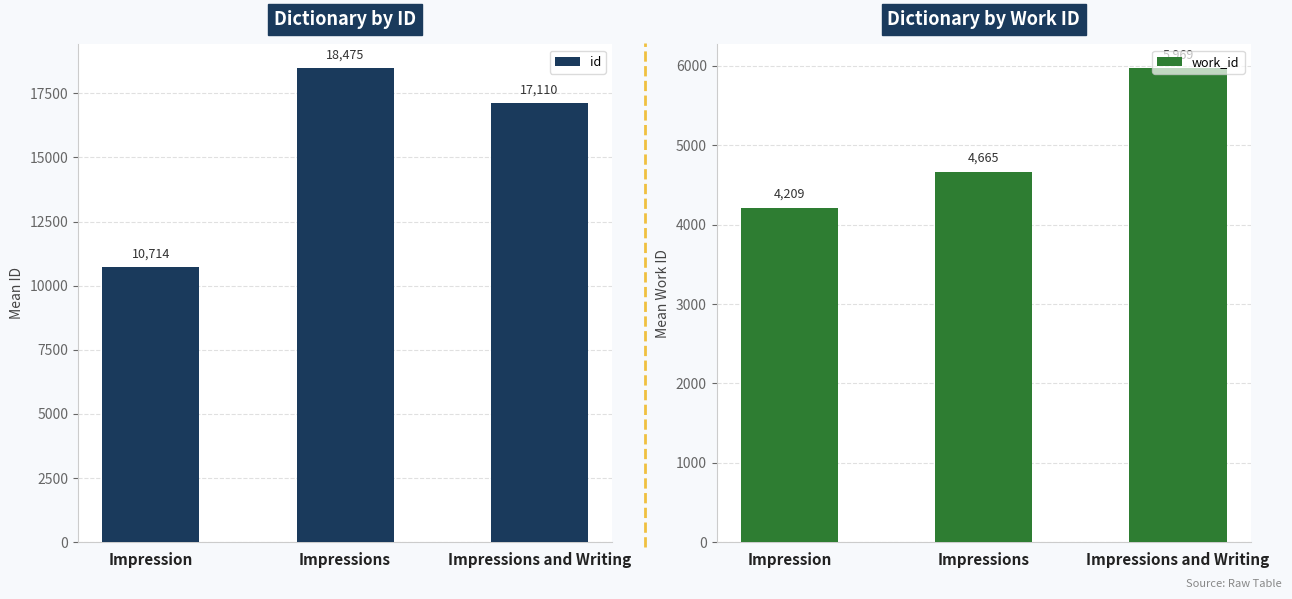

Rank the categories by work_id value from highest to lowest.

Impressions and Writing, Impressions, Impression